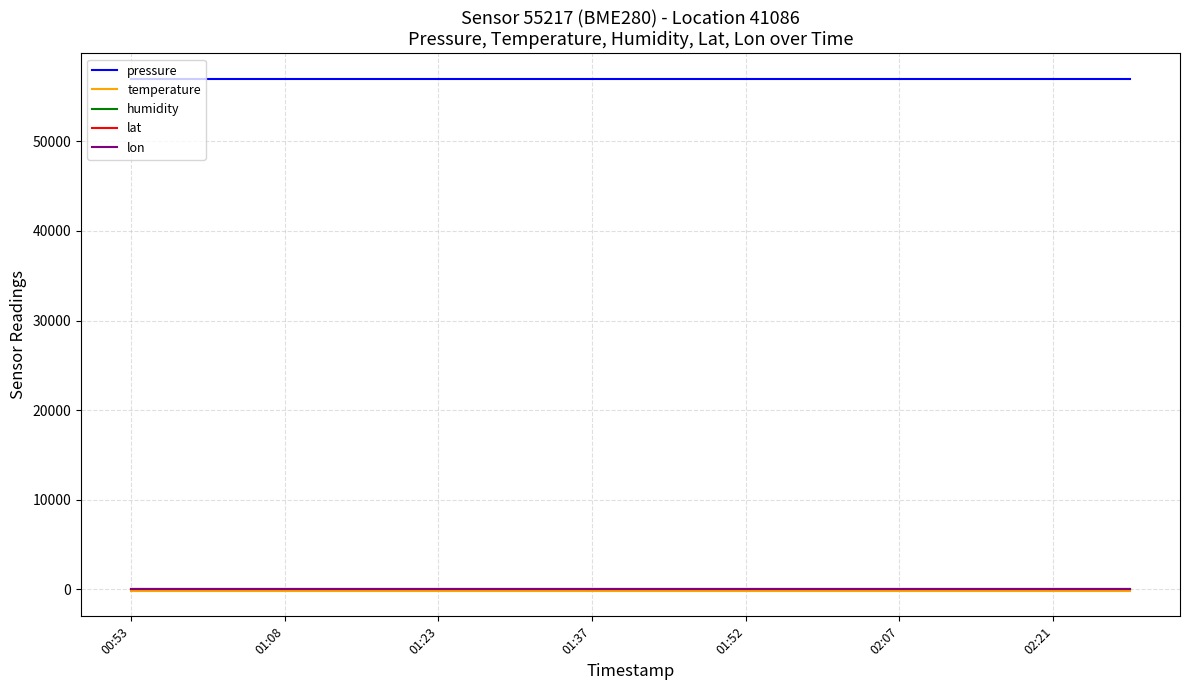

What is the greatest value displayed?

56955.8